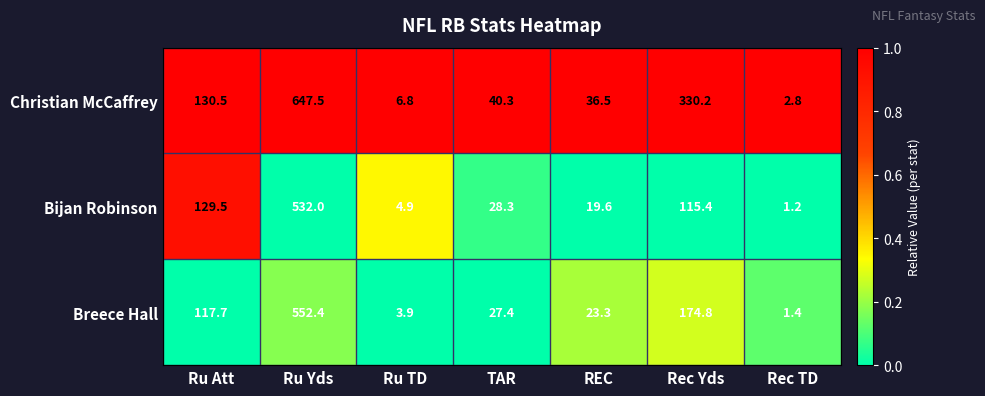

Reading right to left, list all the values displayed in this chart.

Christian McCaffrey: Rec TD=2.8	Rec Yds=330.2	REC=36.5	TAR=40.3	Ru TD=6.8	Ru Yds=647.5	Ru Att=130.5
Bijan Robinson: Rec TD=1.2	Rec Yds=115.4	REC=19.6	TAR=28.3	Ru TD=4.9	Ru Yds=532.0	Ru Att=129.5
Breece Hall: Rec TD=1.4	Rec Yds=174.8	REC=23.3	TAR=27.4	Ru TD=3.9	Ru Yds=552.4	Ru Att=117.7